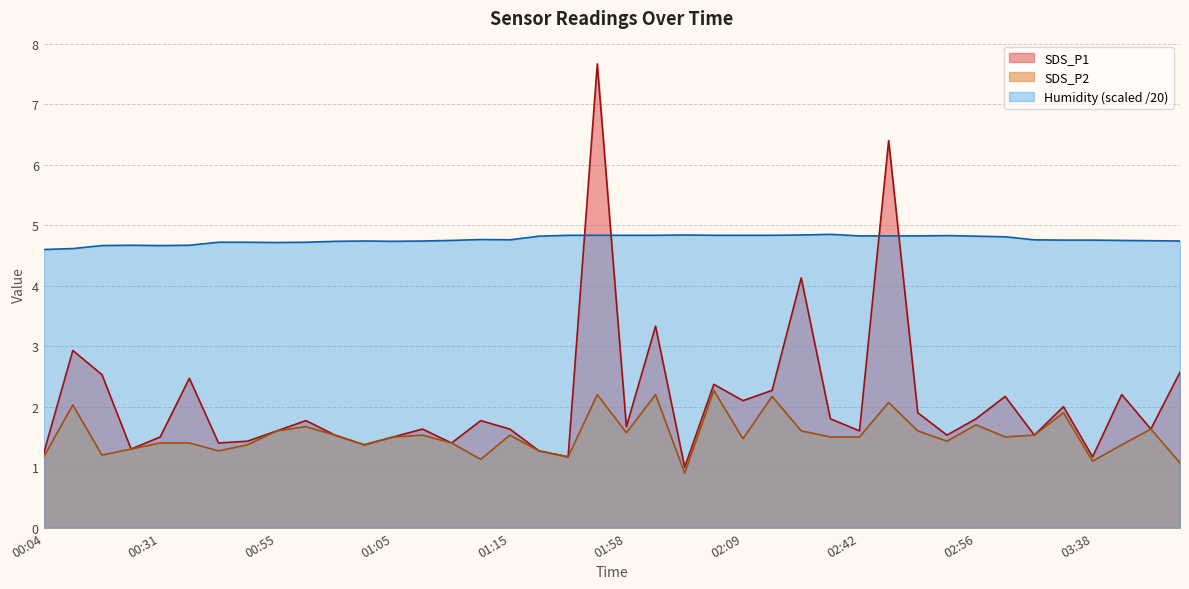

At 00:55, list the series in order from largest to smallest.

Humidity, SDS_P1, SDS_P2